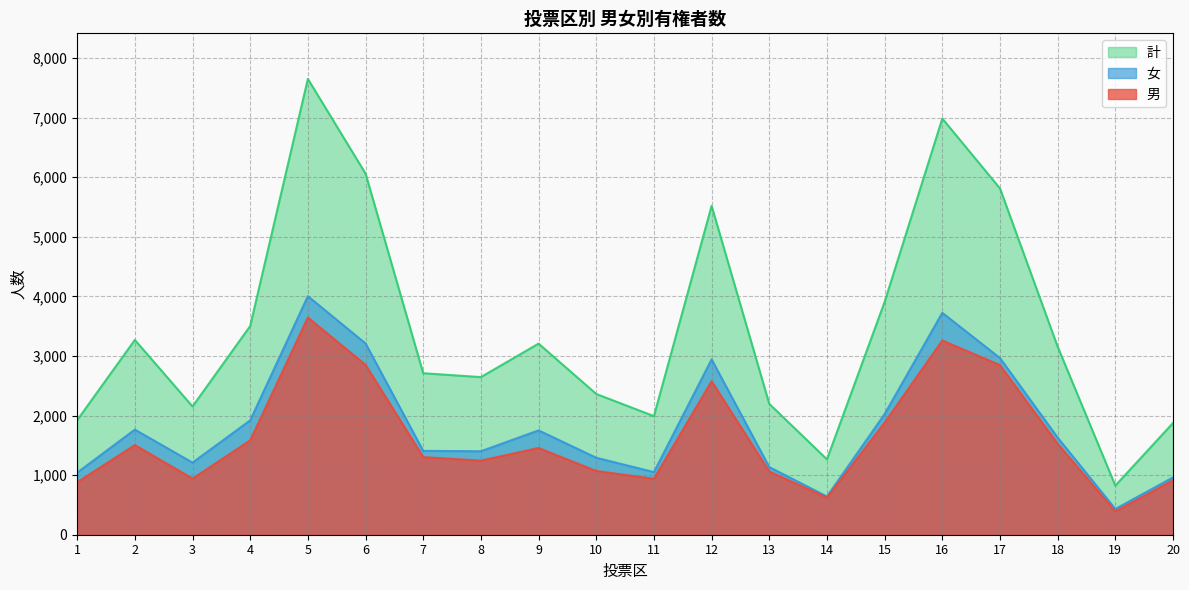

Reading left to right, what are all the values shown in this chart?

男: 1=880	2=1505	3=942	4=1583	5=3646	6=2851	7=1303	8=1244	9=1456	10=1070	11=939	12=2576	13=1061	14=623	15=1882	16=3260	17=2846	18=1526	19=392	20=913
女: 1=1042	2=1764	3=1210	4=1919	5=4003	6=3210	7=1407	8=1401	9=1751	10=1292	11=1051	12=2943	13=1135	14=642	15=2025	16=3724	17=2965	18=1630	19=432	20=962
計: 1=1922	2=3269	3=2152	4=3502	5=7649	6=6061	7=2710	8=2645	9=3207	10=2362	11=1990	12=5519	13=2196	14=1265	15=3907	16=6984	17=5811	18=3156	19=824	20=1875